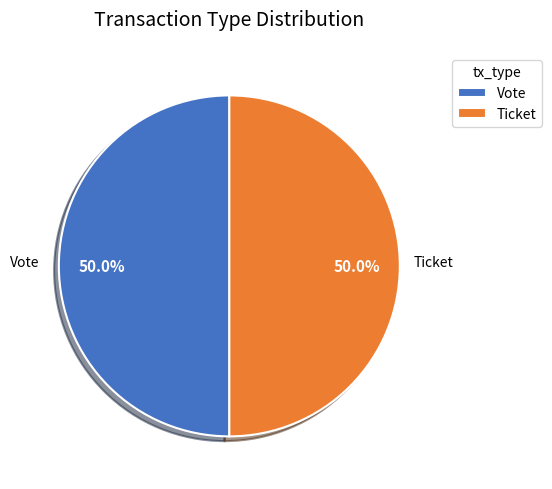

Approximately how many times larger is the value at Vote compared to Ticket?

1.0